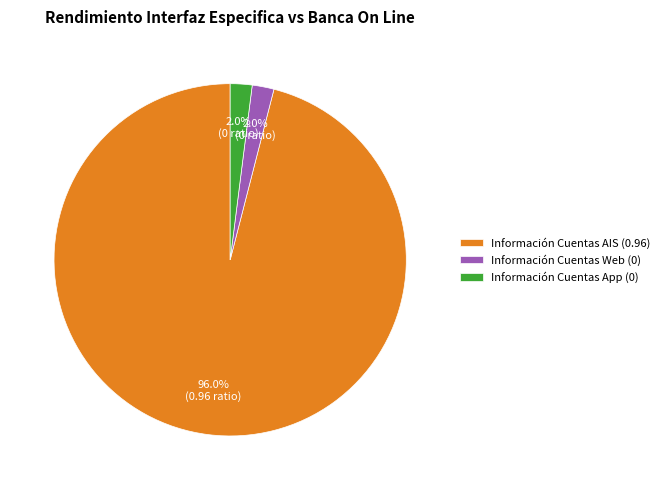

Does Información Cuentas App represent more than half of the total?

No